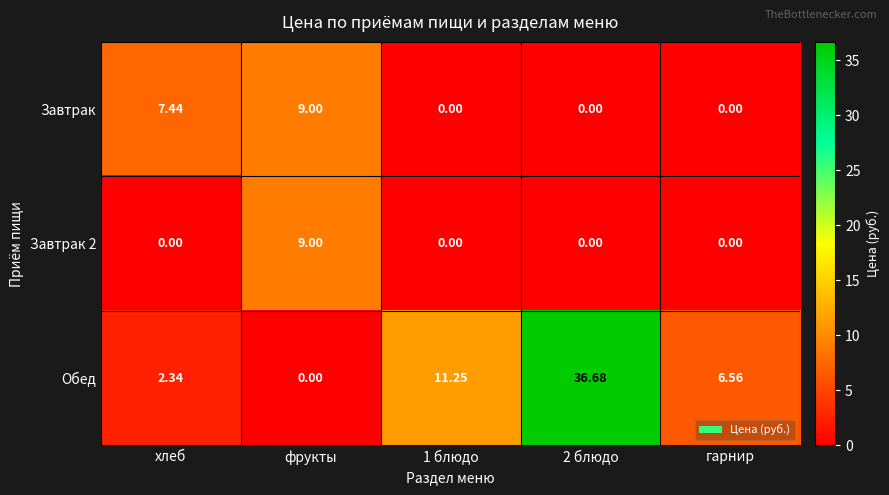

Where is Завтрак nearest to the value 4?

хлеб